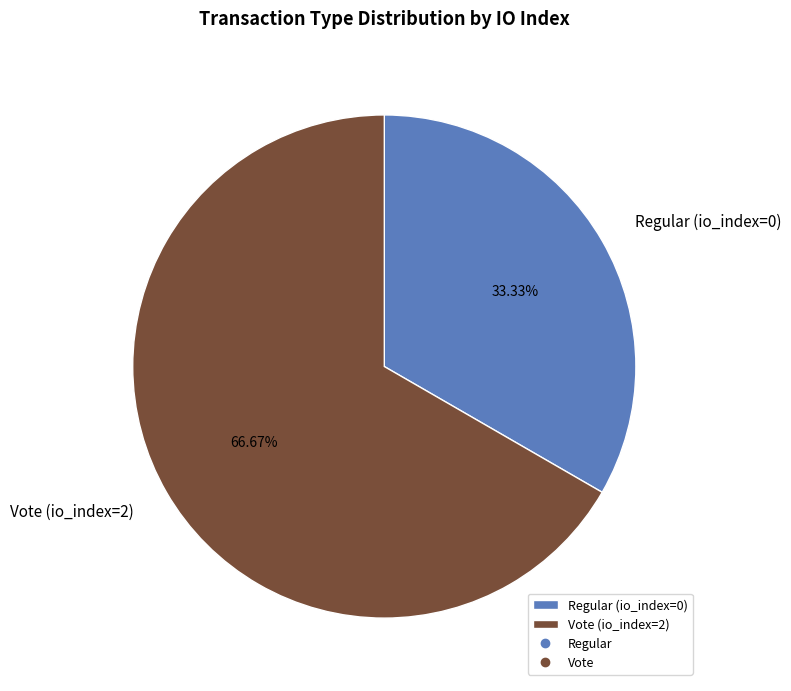

Count the number of slices in the pie.

2